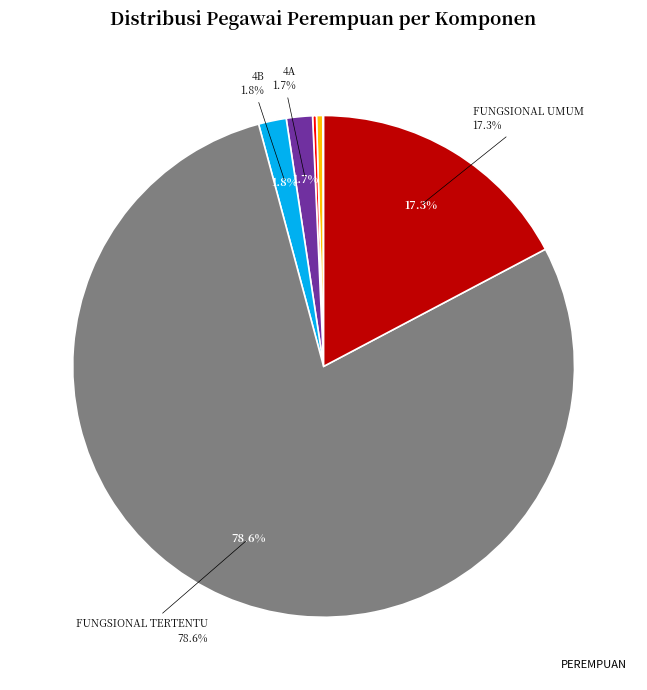

Is there any slice that represents more than half of the pie?

Yes